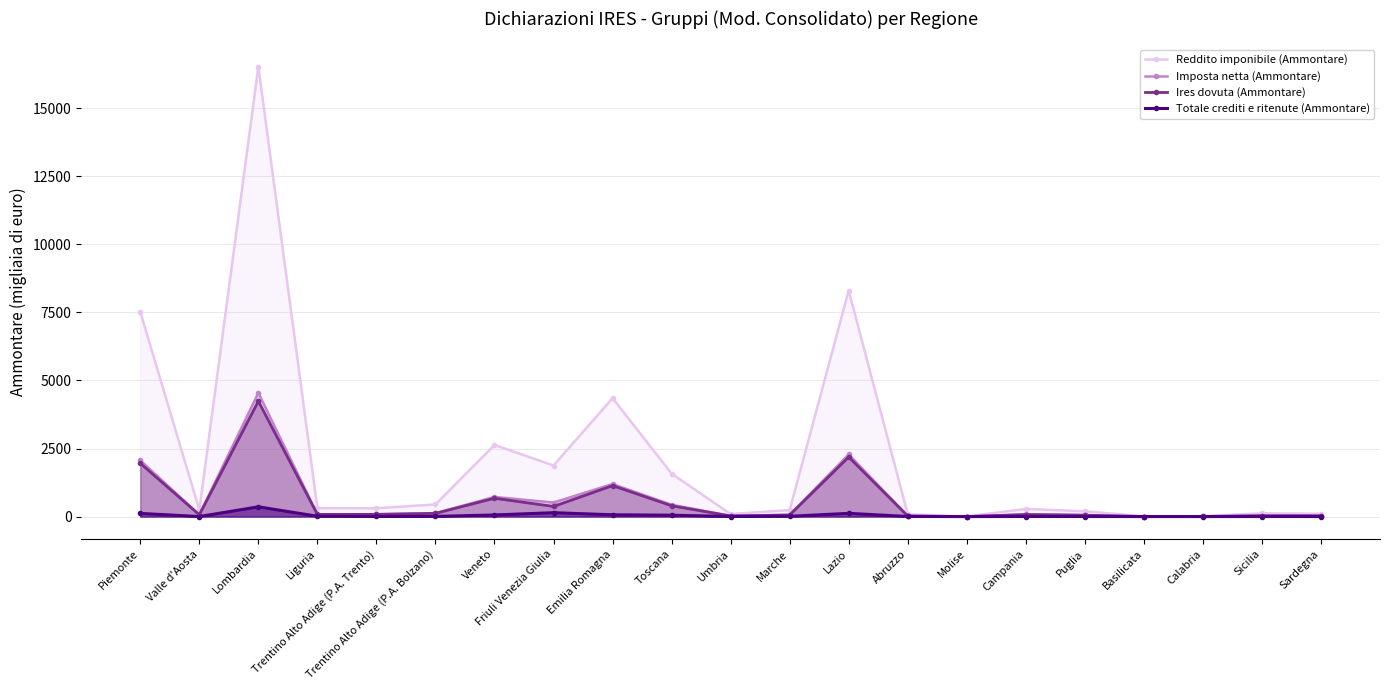

What is the total value across all series at Trentino Alto Adige (P.A. Trento)?

476.1